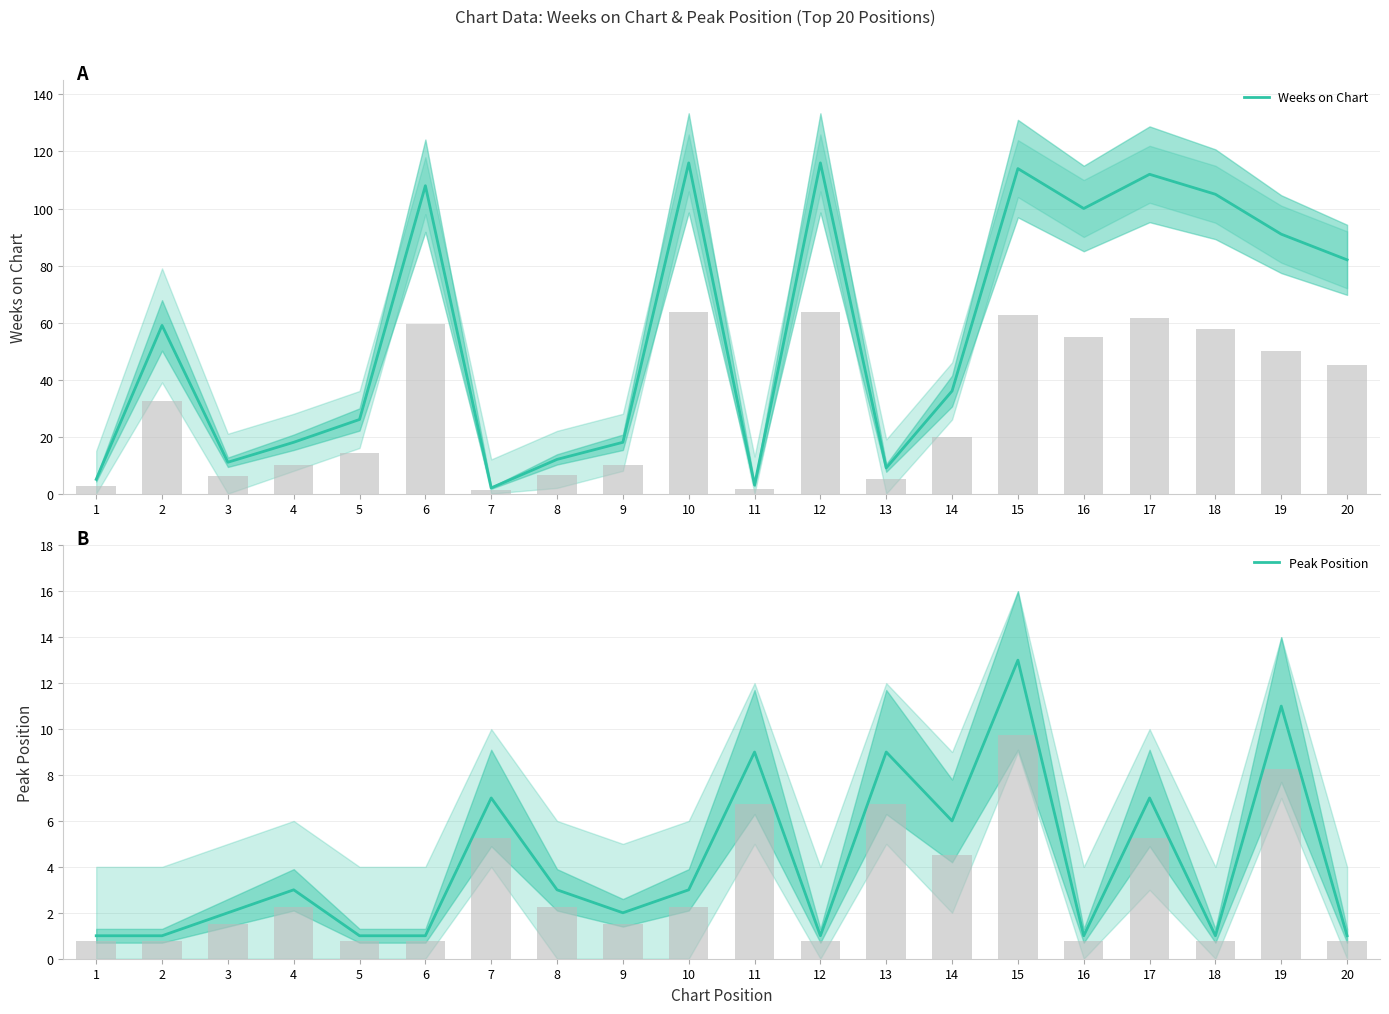

Which label corresponds to the smallest value in the chart?

1